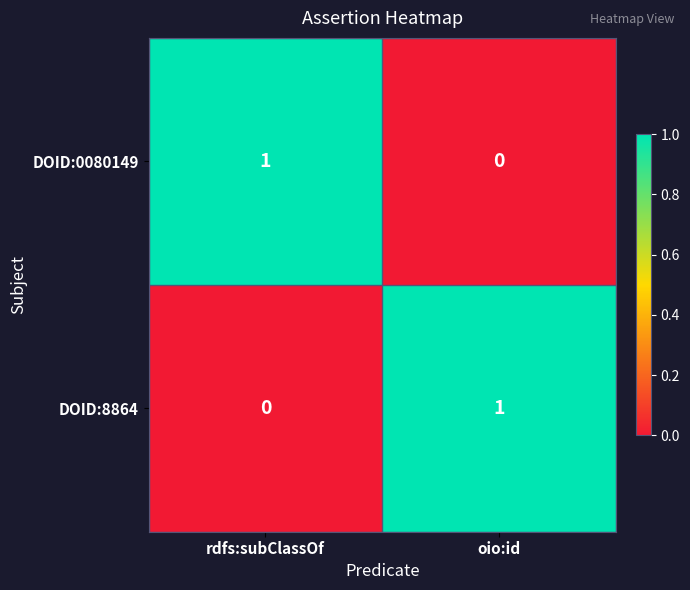

List the labels in order of DOID:0080149 value, largest first.

rdfs:subClassOf, oio:id